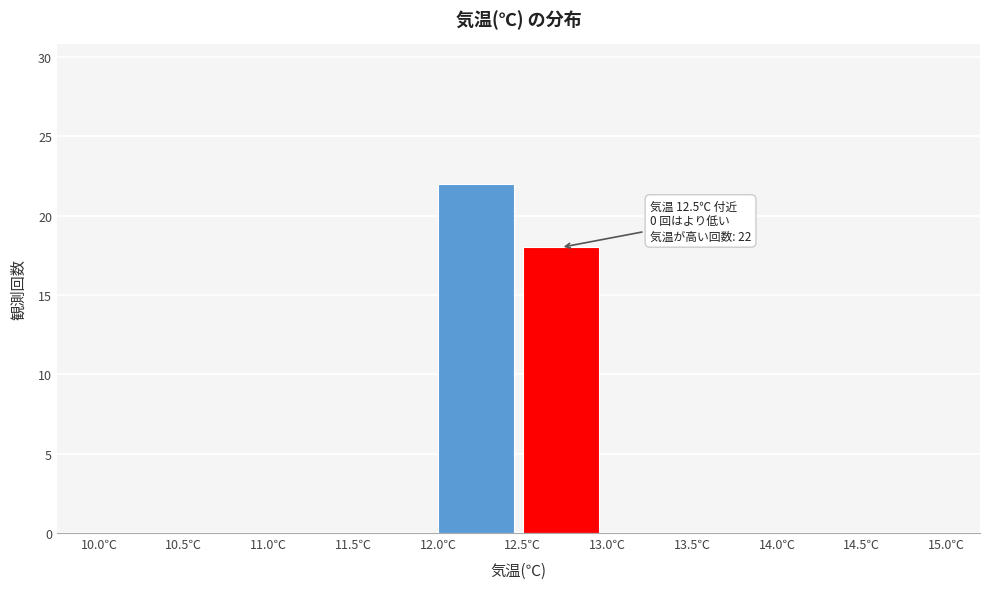

Over which range of the x-axis is the bar tallest?

12.0 to 12.5